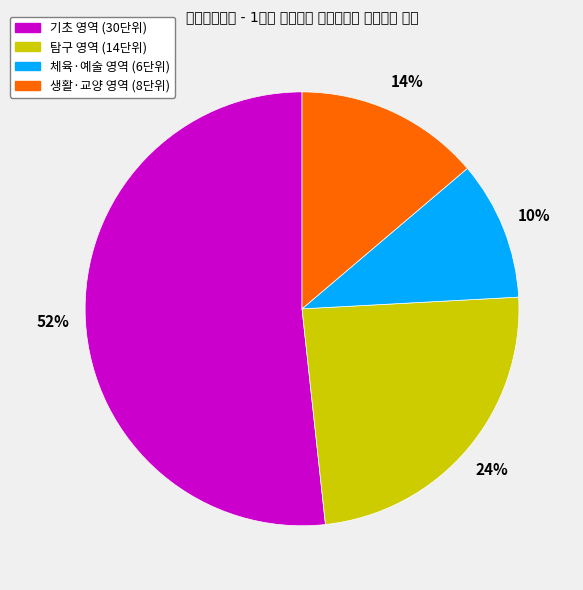

To the nearest percent, what is the average slice percentage?

25%